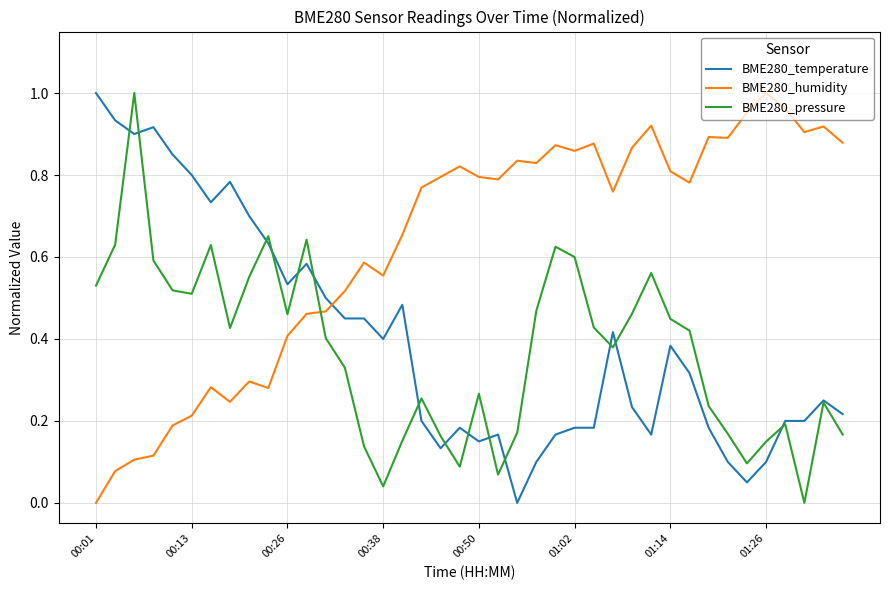

Which series has the largest total across all categories?

BME280_humidity